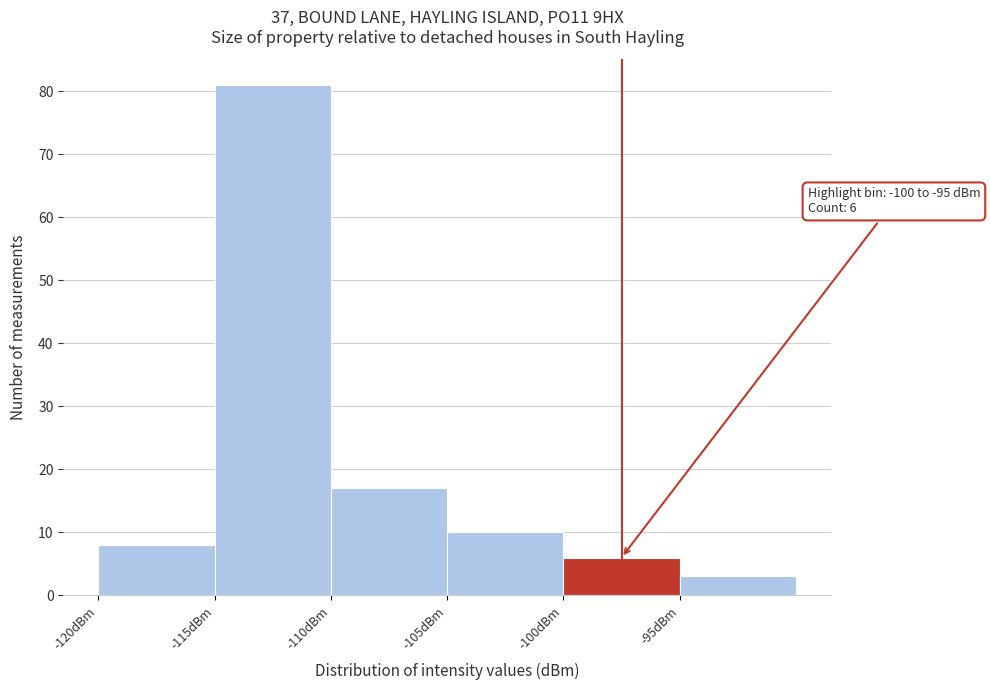

Which range on the x-axis has the tallest bar?

-115 to -110